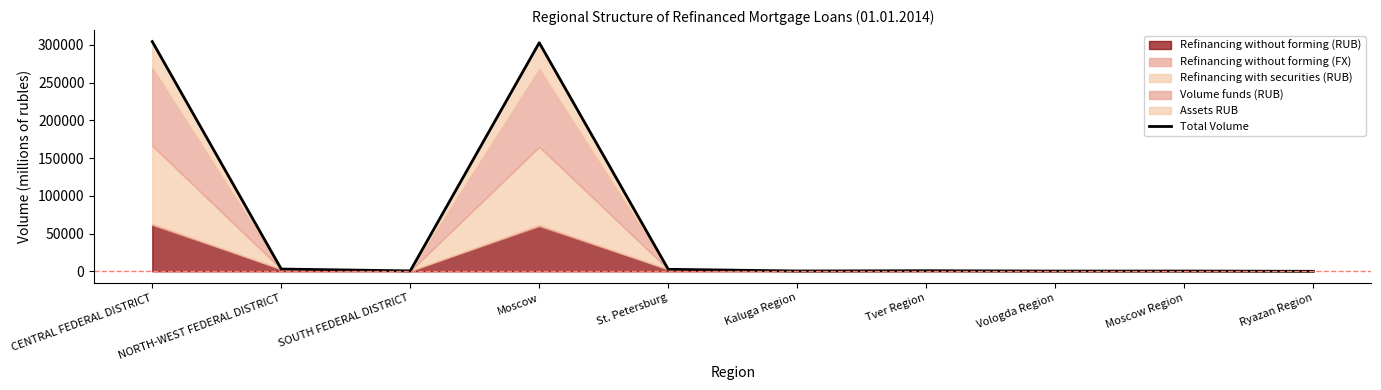

How many data points are less than 763?

5